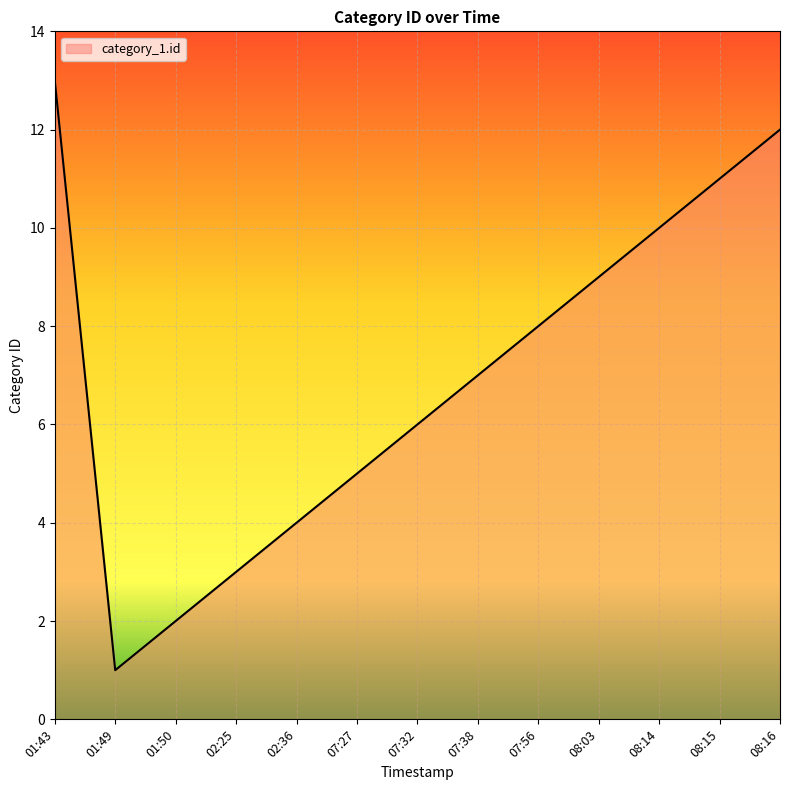

Which has a higher value, 08:03 or 01:49?

08:03